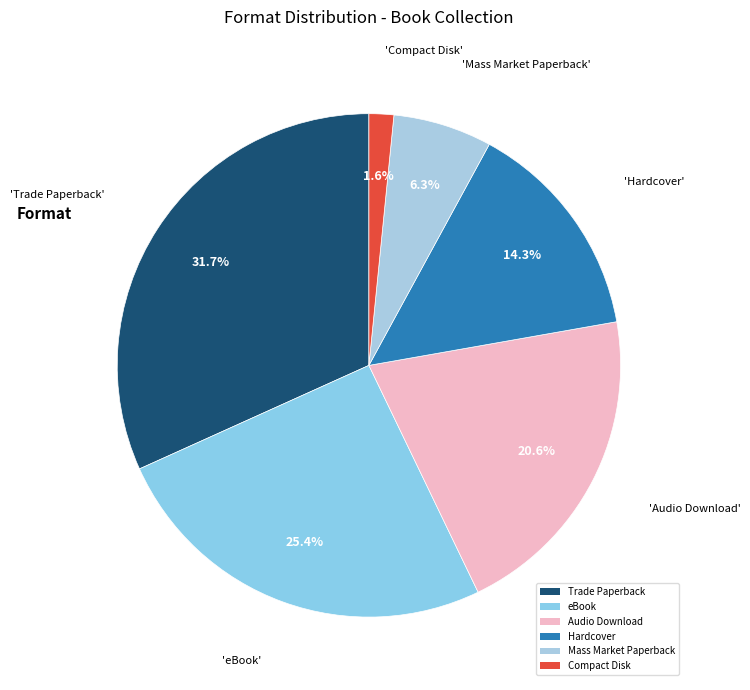

Is there a majority slice in this chart?

No